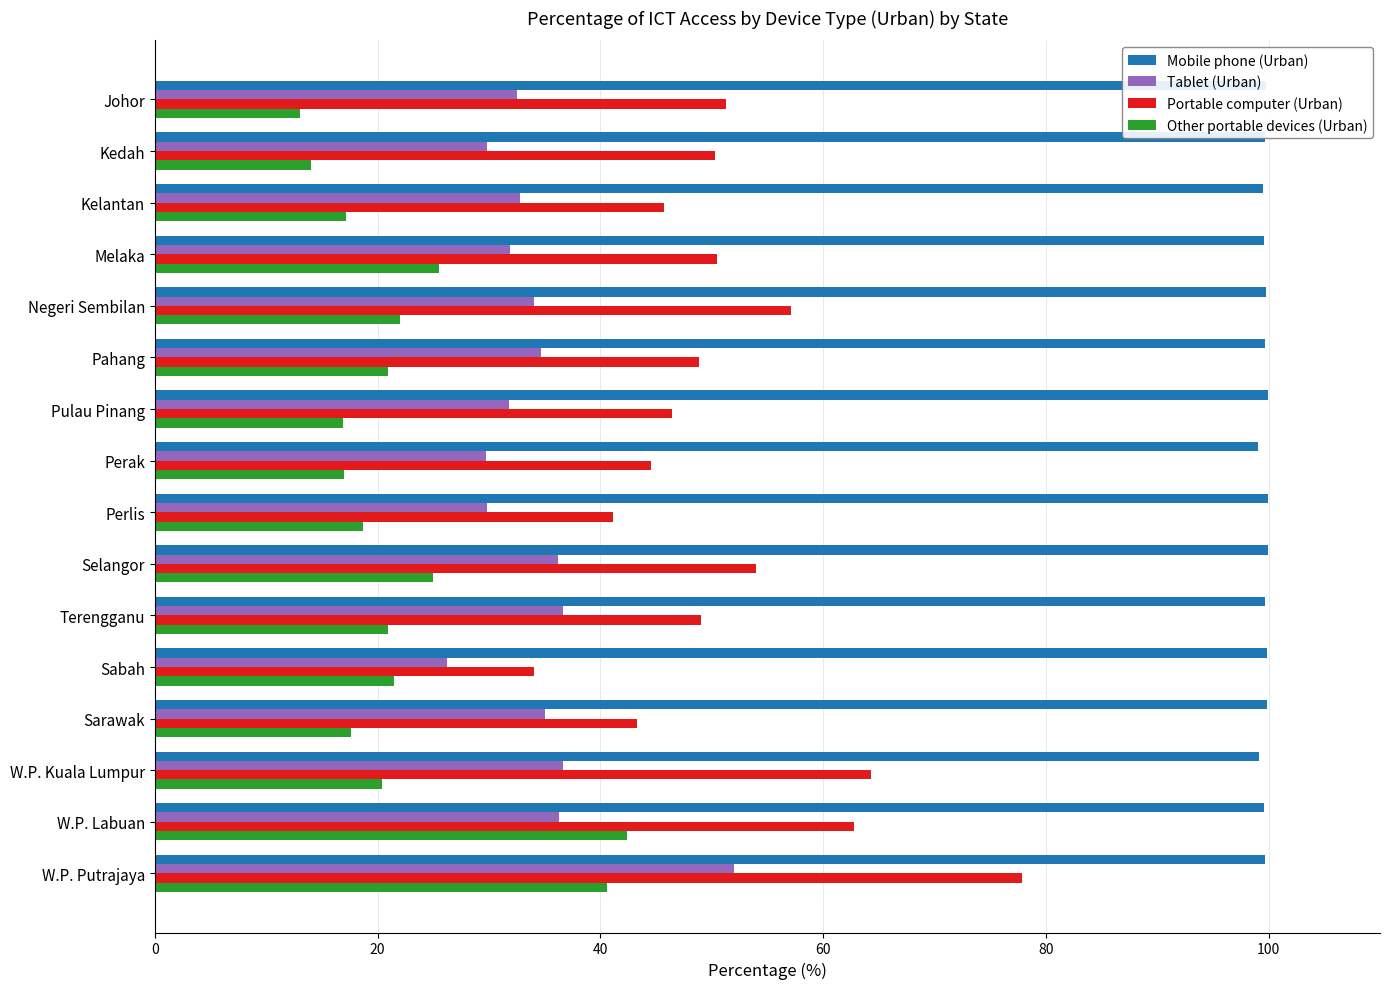

What value does the Portable computer (Urban) series have at Selangor?

54.0